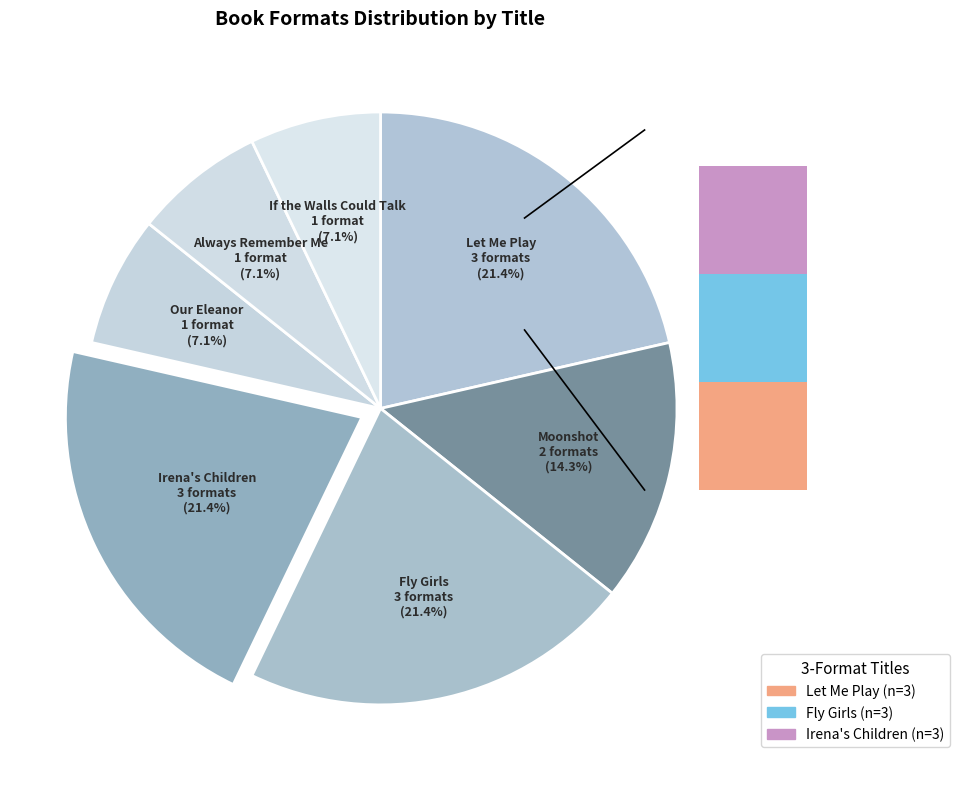

What is the largest slice in the pie chart?

Fly Girls